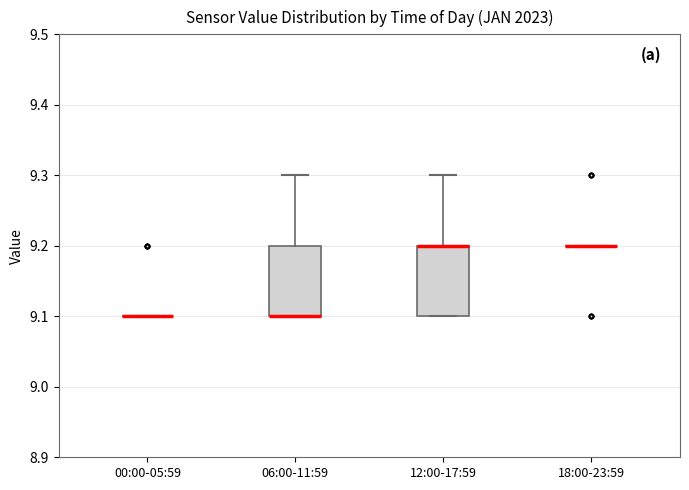

Where is the upper edge of the box for 06:00-11:59 on the y-axis? The values are not printed on the chart, so give them approximately, as read against the axis.

9.2